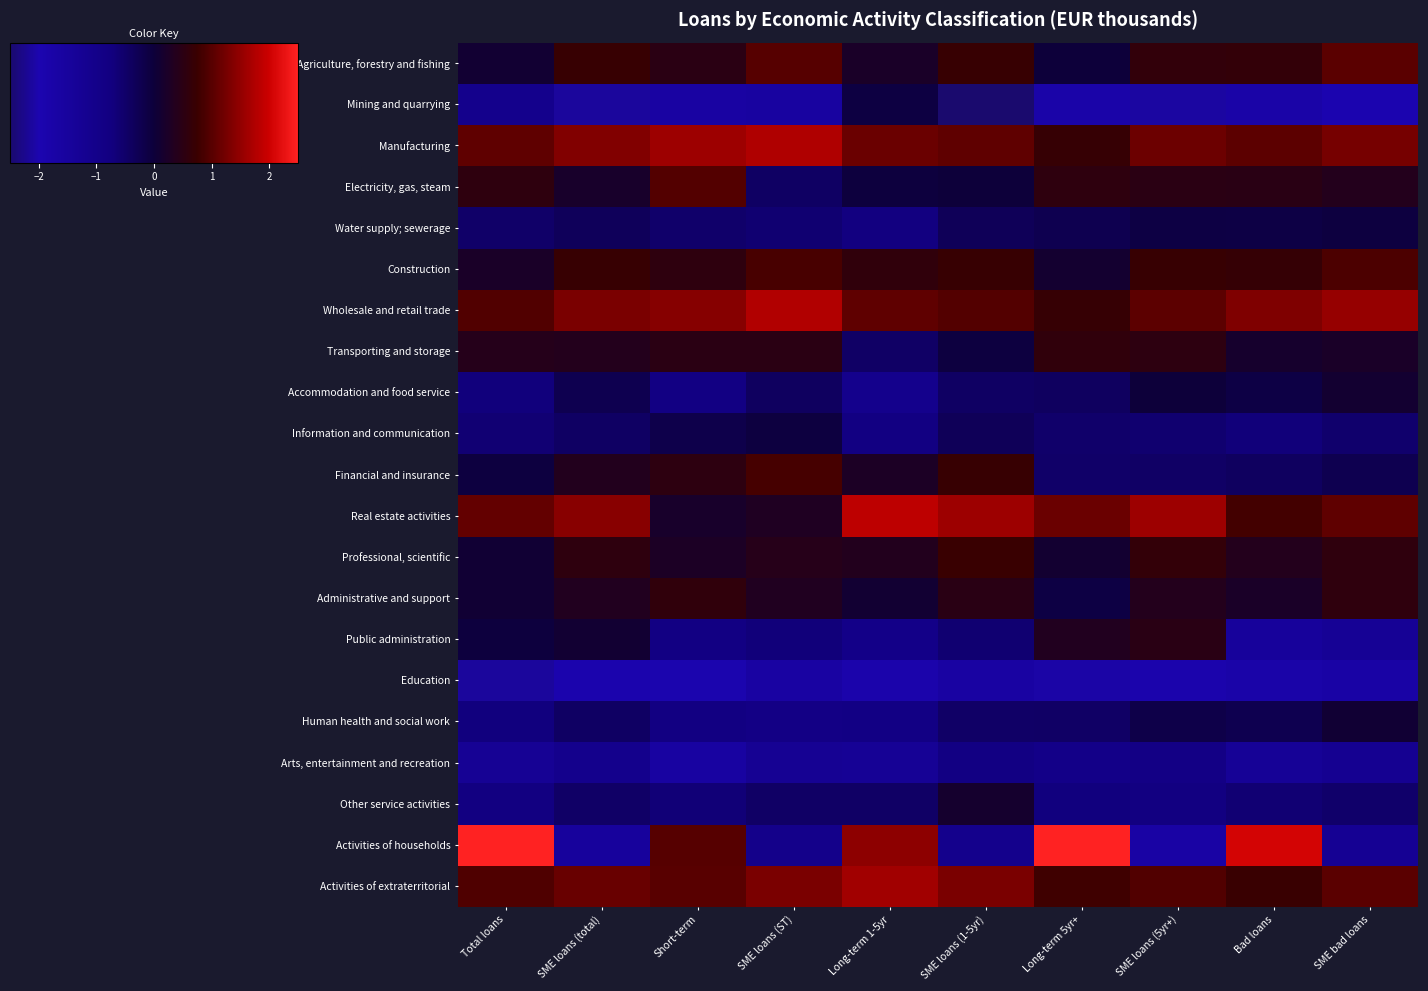

What is the spread (max minus min) of values at SME loans (total)?

3.5